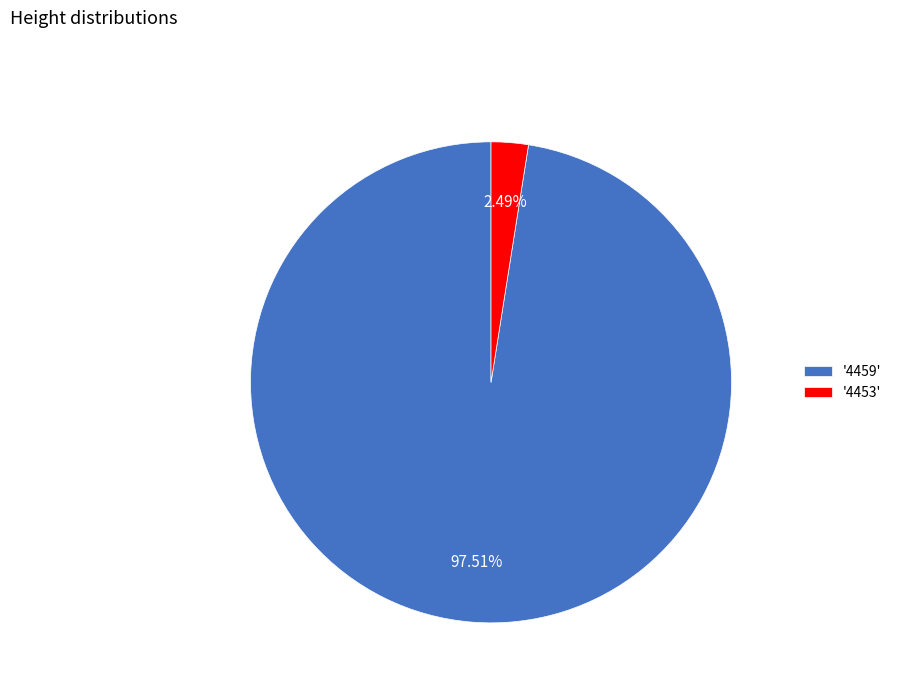

Rank the categories by value from lowest to highest.

'4453', '4459'